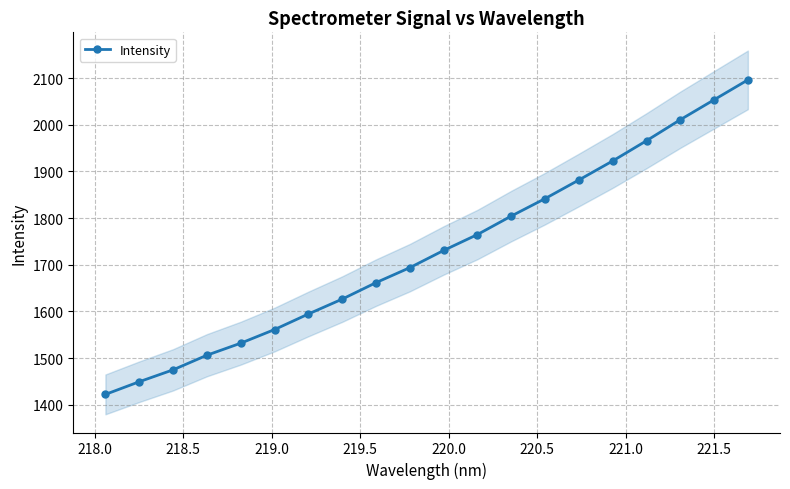

What is the maximum value for Intensity?

2096.1